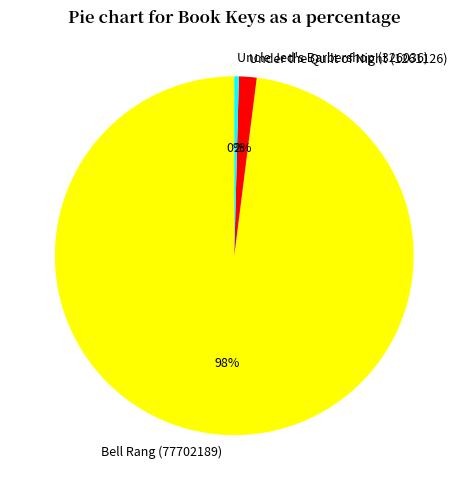

How many segments does this pie chart have?

3